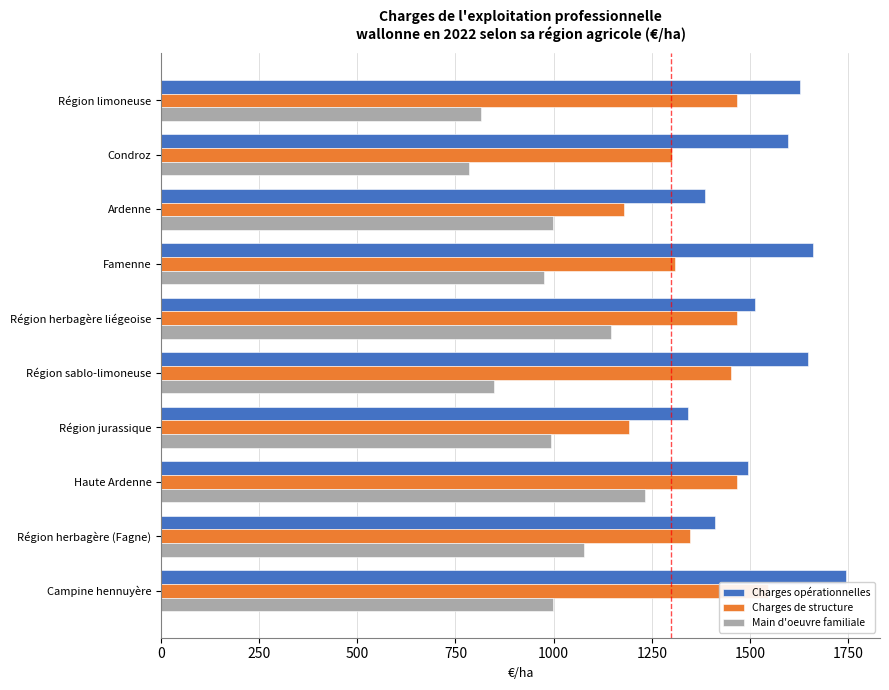

Reading left to right, list all the values displayed in this chart.

Charges opérationnelles: 1628.8	1595.9	1385.2	1661.3	1512.1	1648.4	1341.8	1494.0	1410.0	1744.2
Charges de structure: 1466.9	1300.6	1178.7	1309.7	1467.4	1451.3	1192.2	1467.8	1346.5	1545.8
Main d'oeuvre familiale: 815.1	785.3	997.9	976.5	1146.4	848.9	994.2	1231.7	1076.4	998.0